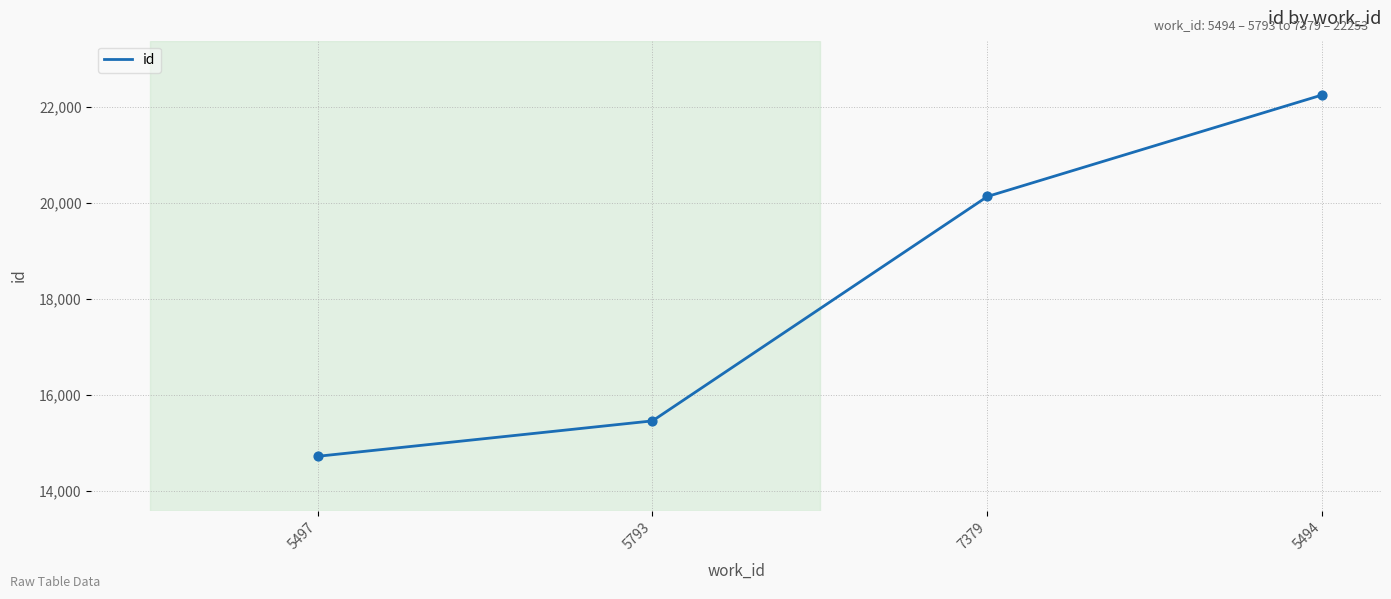

Approximately how many times larger is the value at 7379 compared to 5494?

0.9